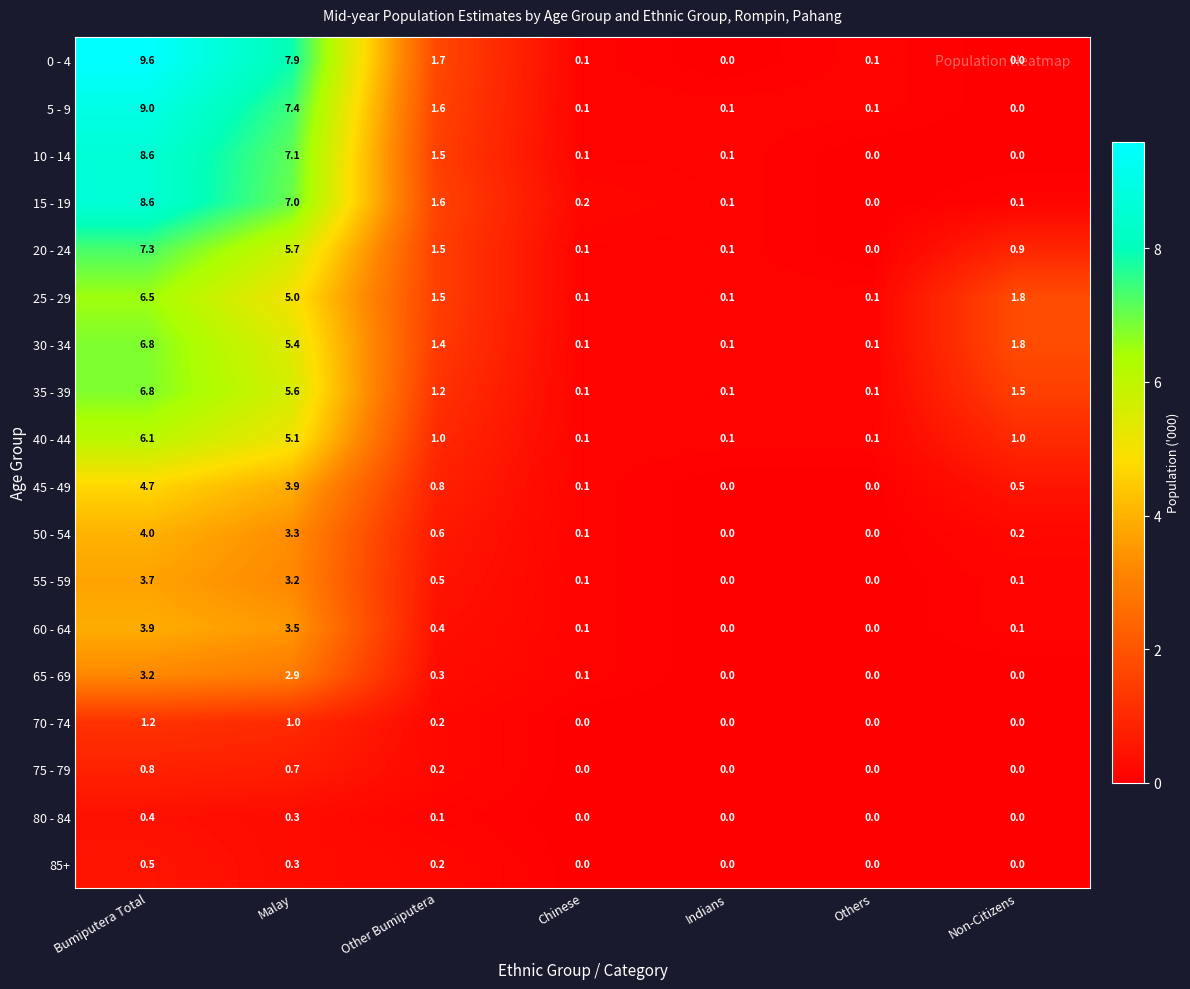

At which category is the sum across all series the highest?

Bumiputera Total